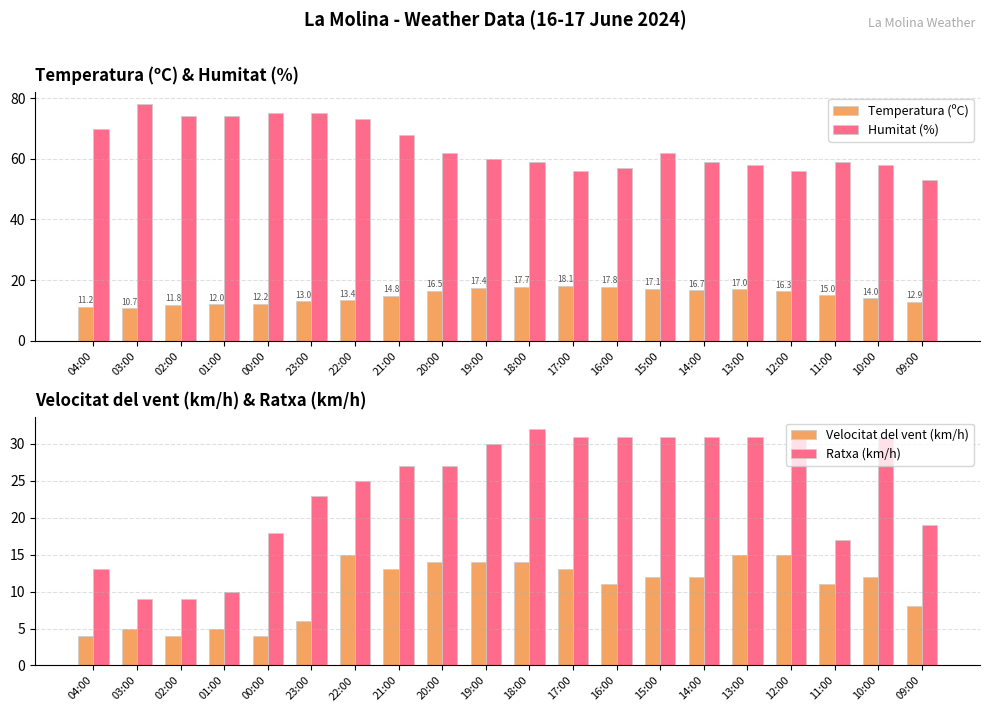

The Humitat (%) series shows 31.2 at 16:00. True or false?

False